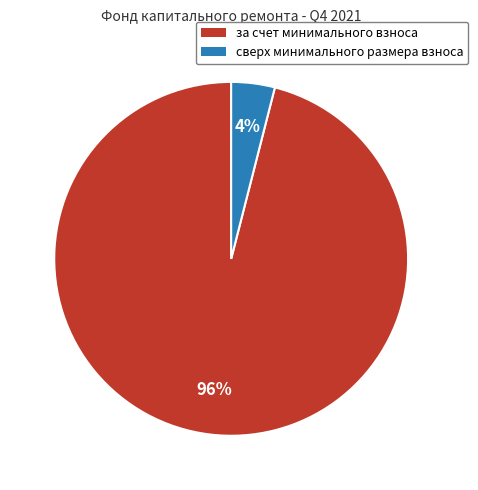

The за счет минимального взноса slice represents 96% of the pie. True or false?

True